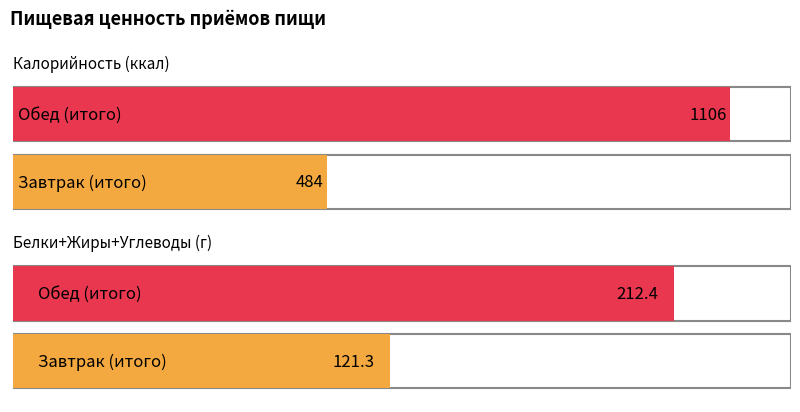

Which series changed the most between Завтрак (итого) and Обед (итого)?

Калорийность